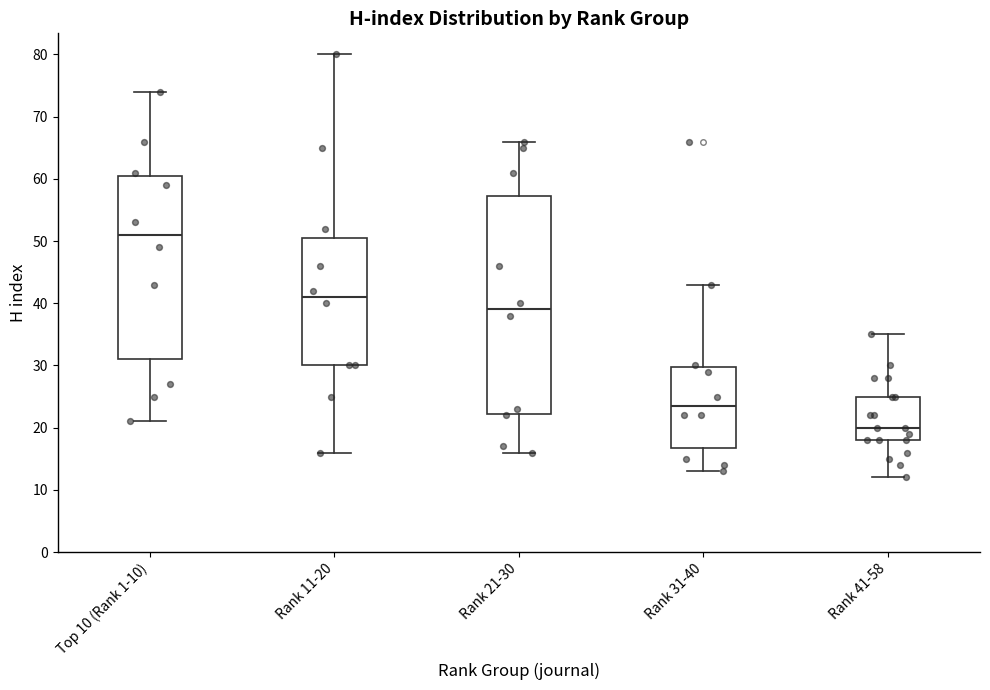

Where is the lower edge of the box for Rank 41-58 on the y-axis? The values are not printed on the chart, so give them approximately, as read against the axis.

18